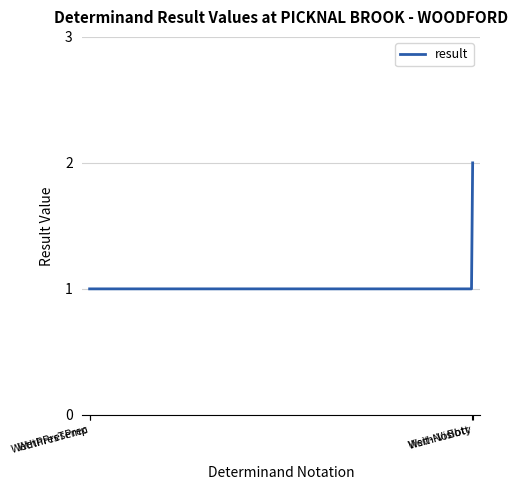

Which label corresponds to the largest value in the chart?

Weth-Visibty